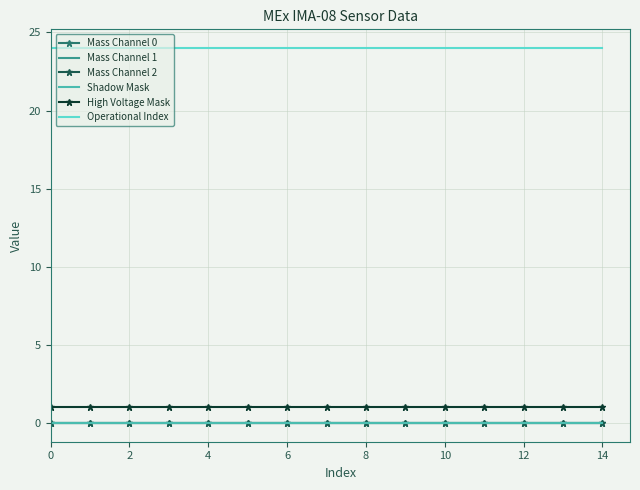

True or false: Shadow Mask and Mass Channel 2 intersect in this chart.

False